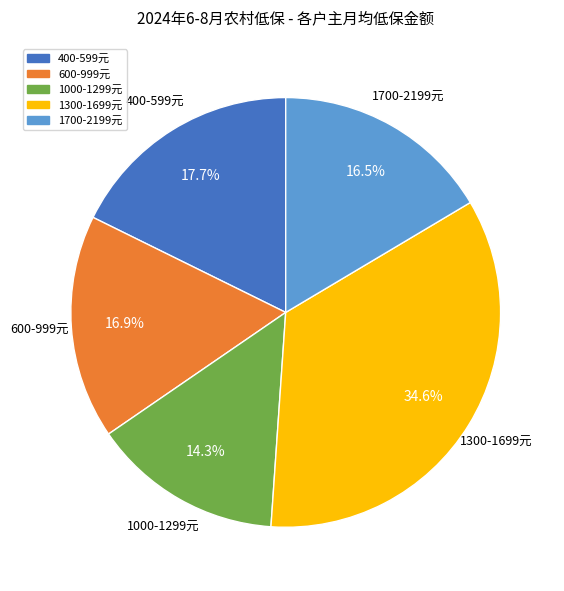

Which has a higher value, 1000-1299元 or 1300-1699元?

1300-1699元